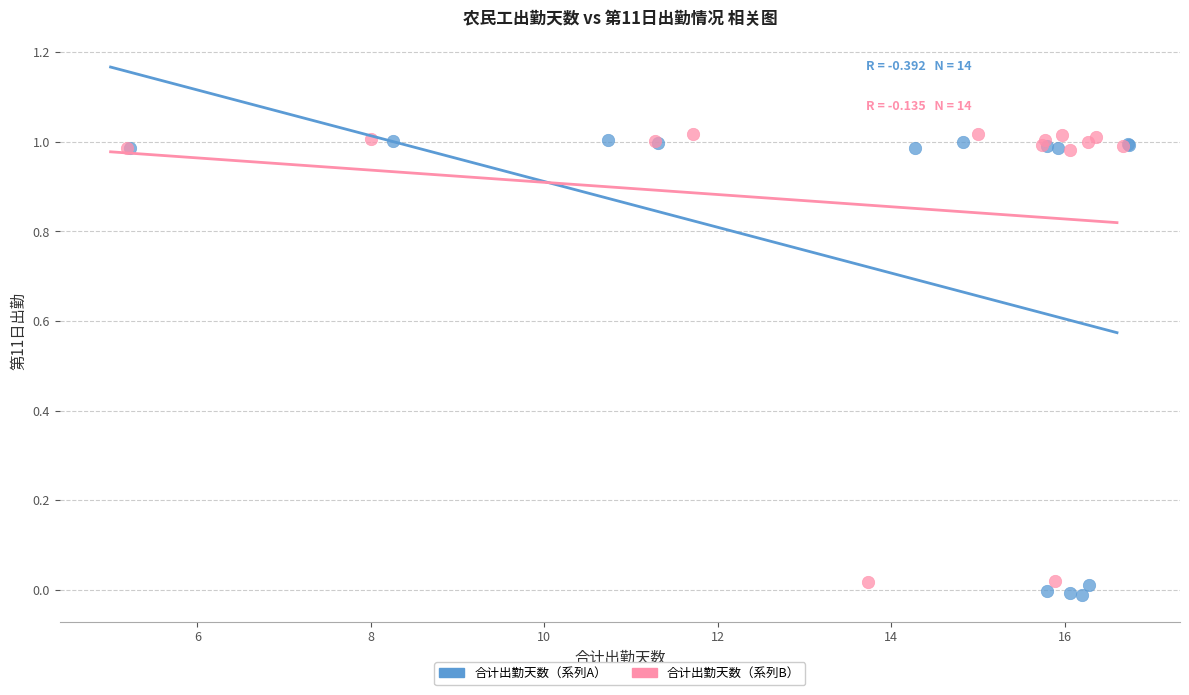

Which series contains the highest Y value?

合计出勤天数（系列B）